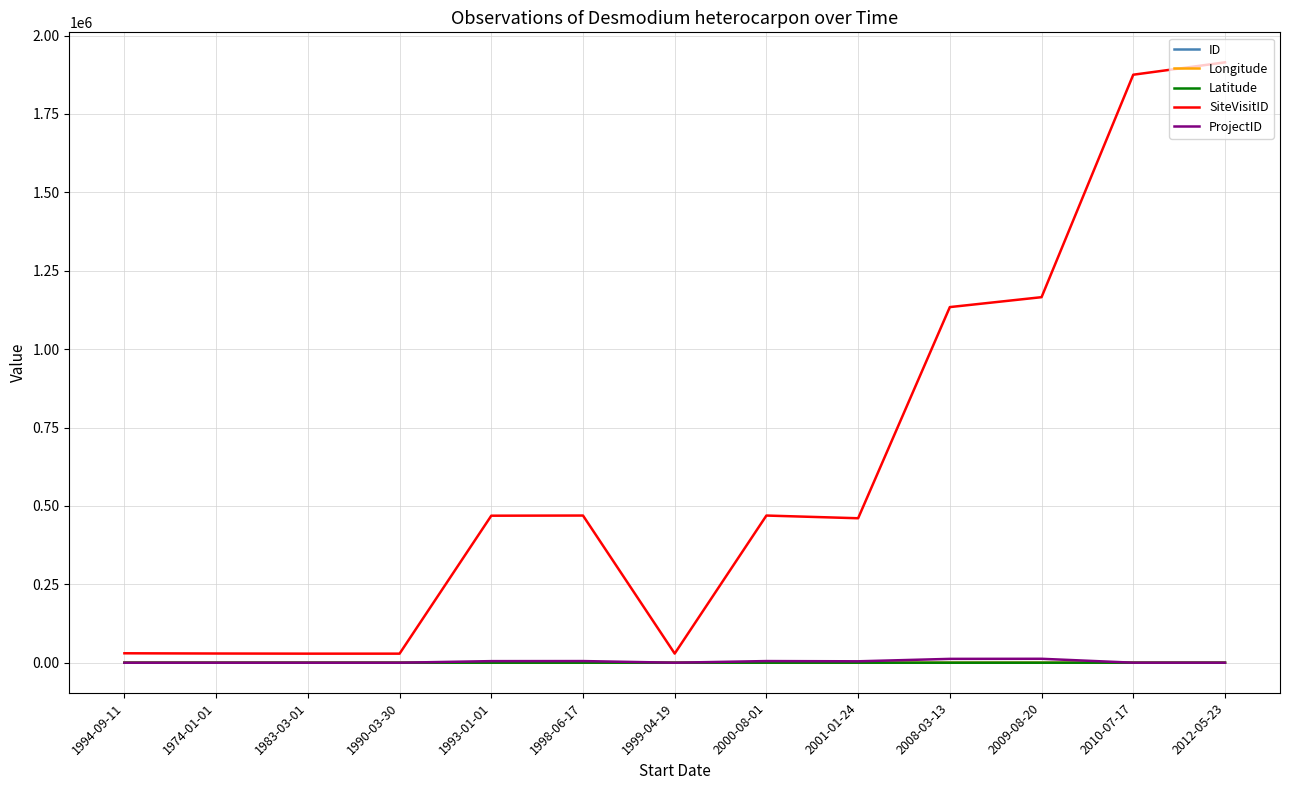

What is the maximum value for ID?

14.0